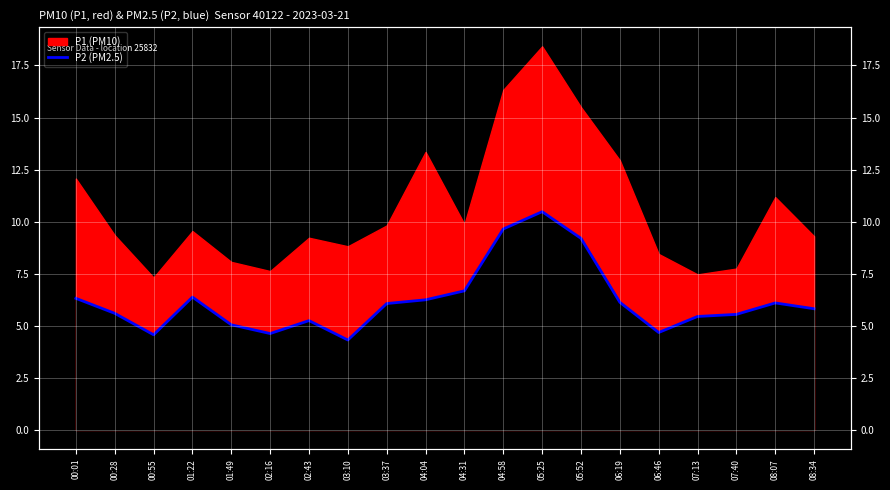

How many categories are shown in the chart?

20